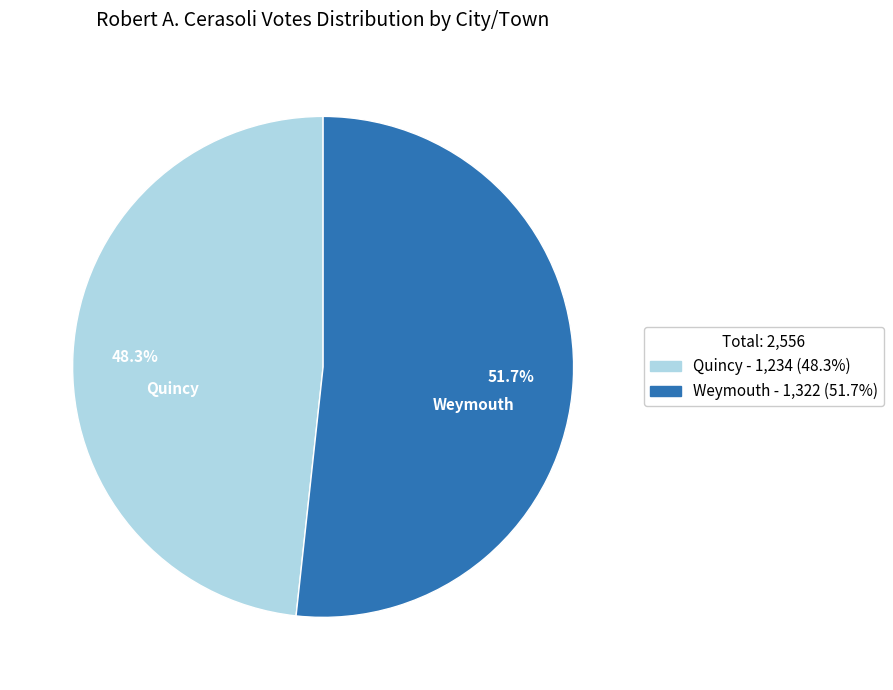

What percentage is the Quincy slice, to the nearest percent?

48%